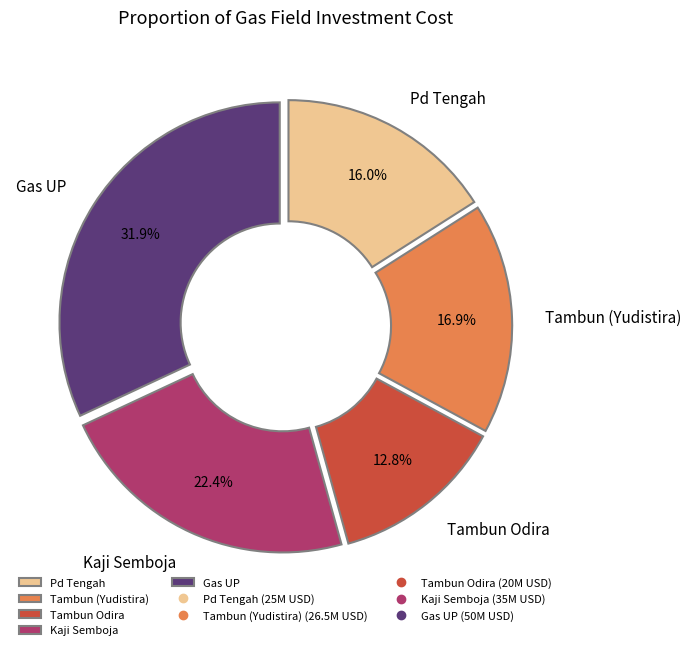

Count the number of slices in the pie.

5